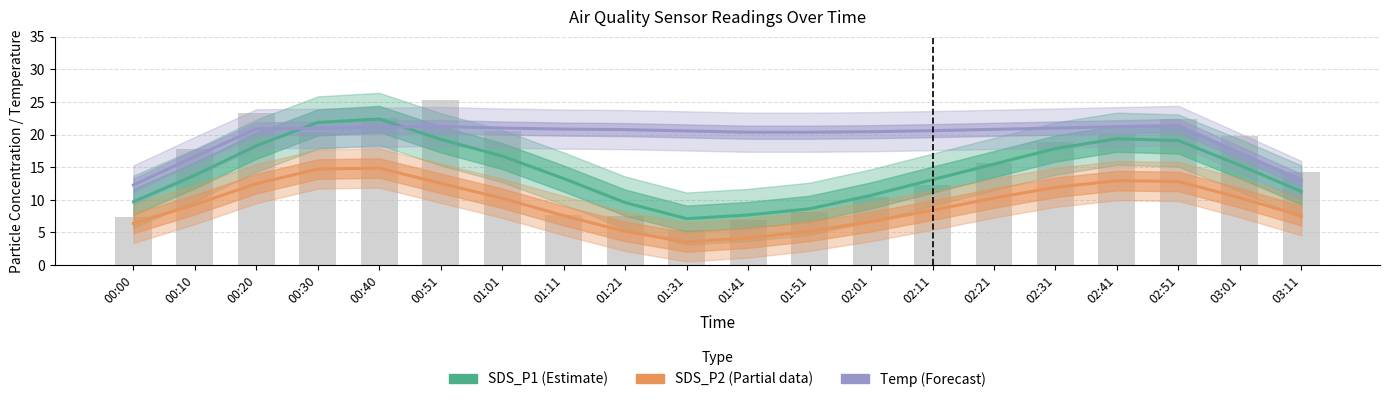

What position from the right is 01:41?

10